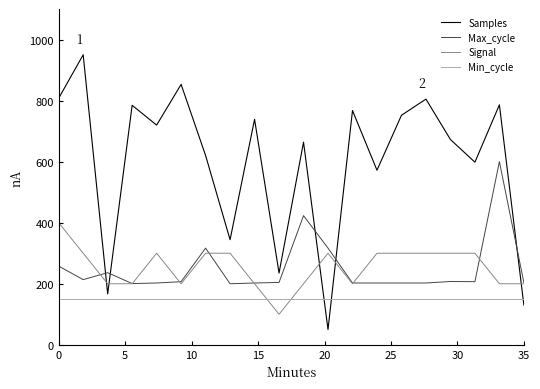

Count the Signal values in the range 200 to 300.

18